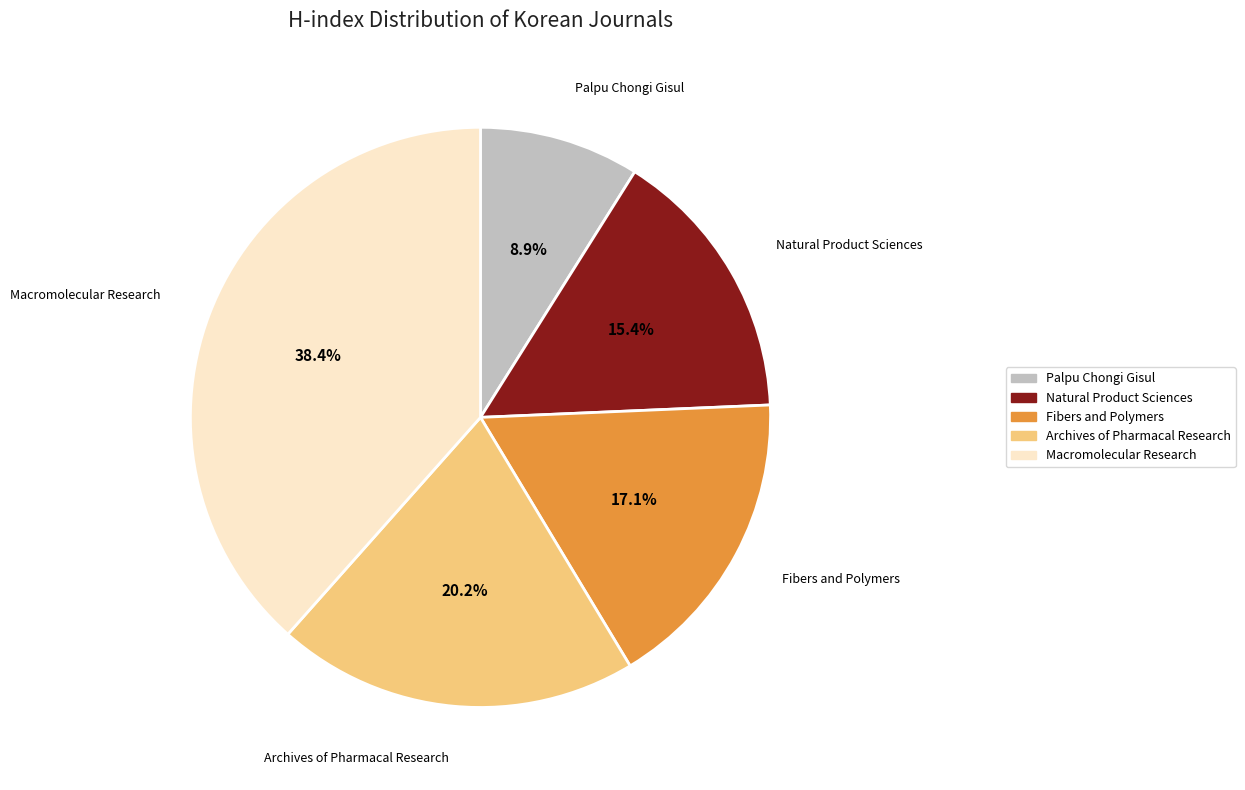

Between Natural Product Sciences and Palpu Chongi Gisul, which is larger?

Natural Product Sciences